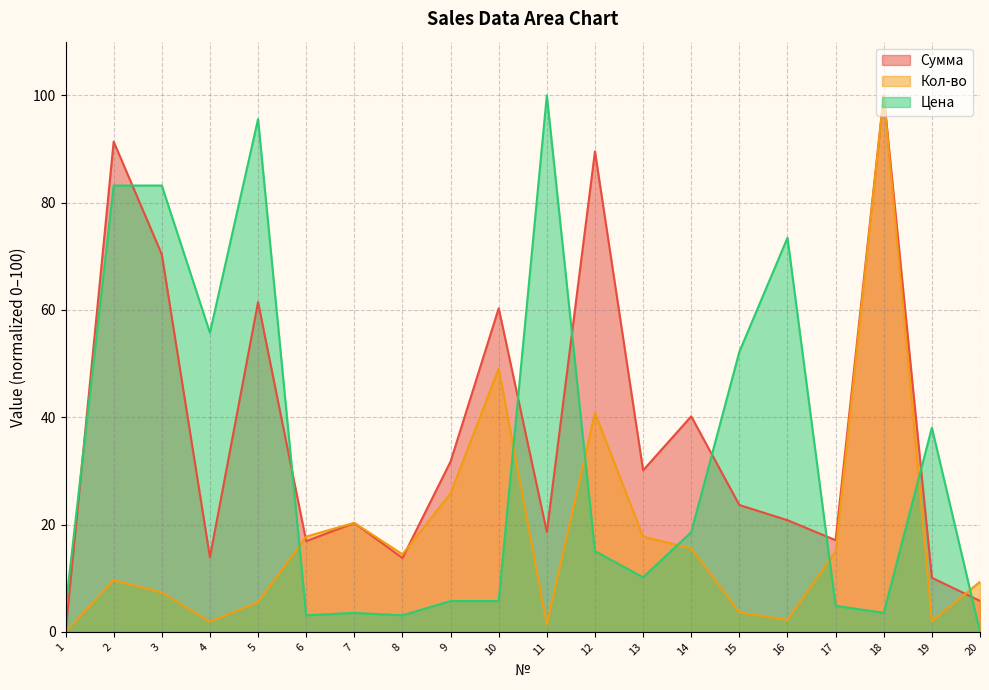

Which series has the widest spread of values?

Сумма